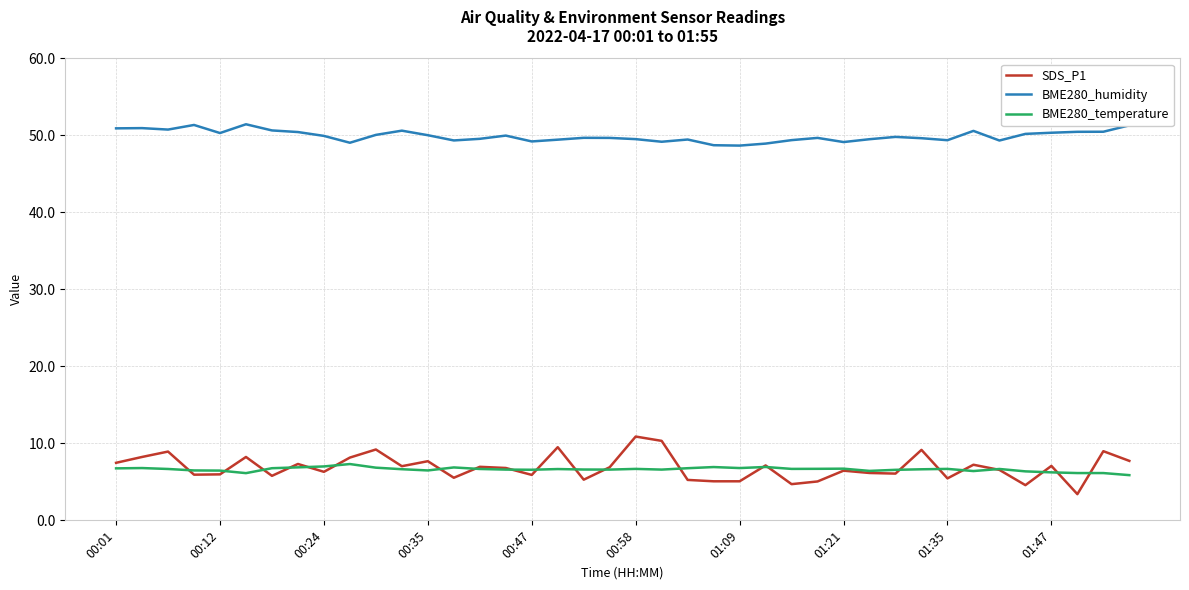

What is the minimum value shown in the chart?

3.4